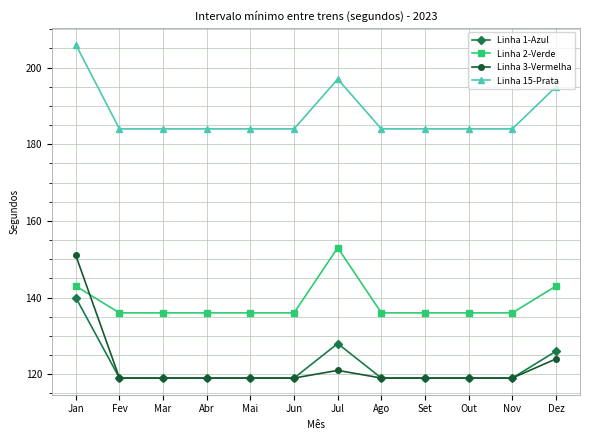

Reading left to right, transcribe all the data shown in this chart.

Linha 1-Azul: 140	119	119	119	119	119	128	119	119	119	119	126
Linha 2-Verde: 143	136	136	136	136	136	153	136	136	136	136	143
Linha 3-Vermelha: 151	119	119	119	119	119	121	119	119	119	119	124
Linha 15-Prata: 206	184	184	184	184	184	197	184	184	184	184	195